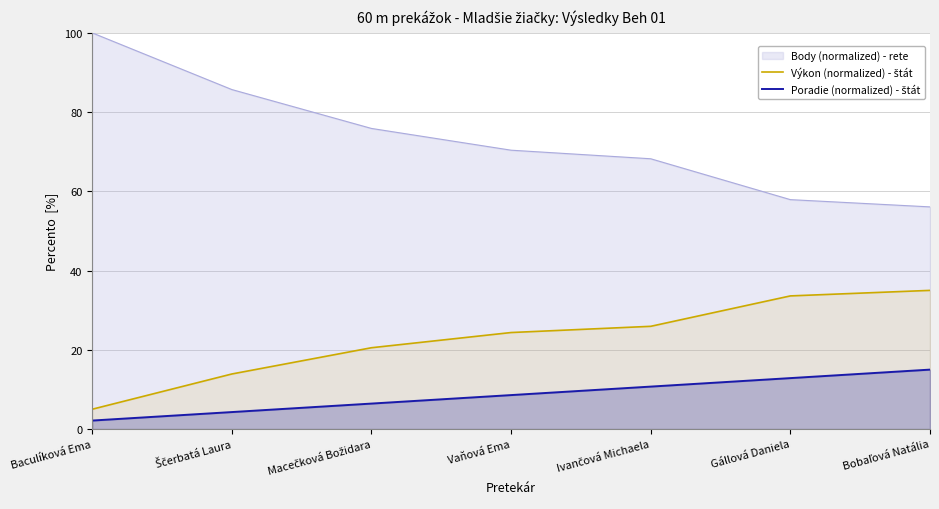

What is the sum of all Poradie (normalized) - štát values?

60.0